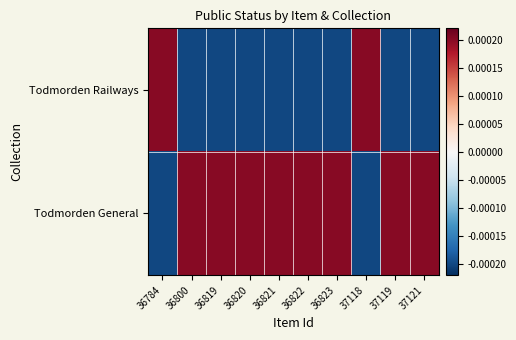

Reading left to right, what are all the values shown in this chart?

Todmorden Railways: 36784=0.0	36800=-0.0	36819=-0.0	36820=-0.0	36821=-0.0	36822=-0.0	36823=-0.0	37118=0.0	37119=-0.0	37121=-0.0
Todmorden General: 36784=-0.0	36800=0.0	36819=0.0	36820=0.0	36821=0.0	36822=0.0	36823=0.0	37118=-0.0	37119=0.0	37121=0.0